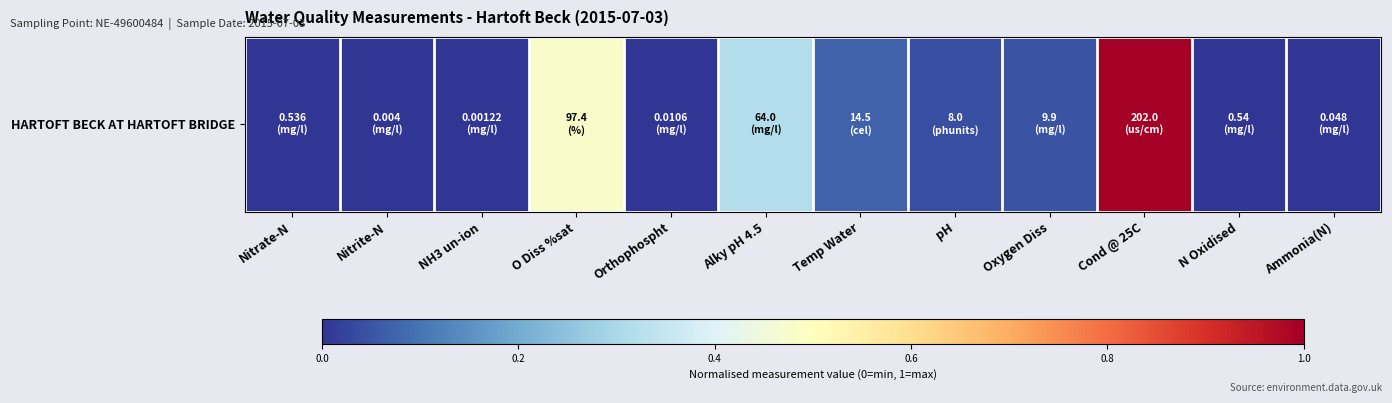

True or false: the data shows 0.0 at Oxygen Diss.

False